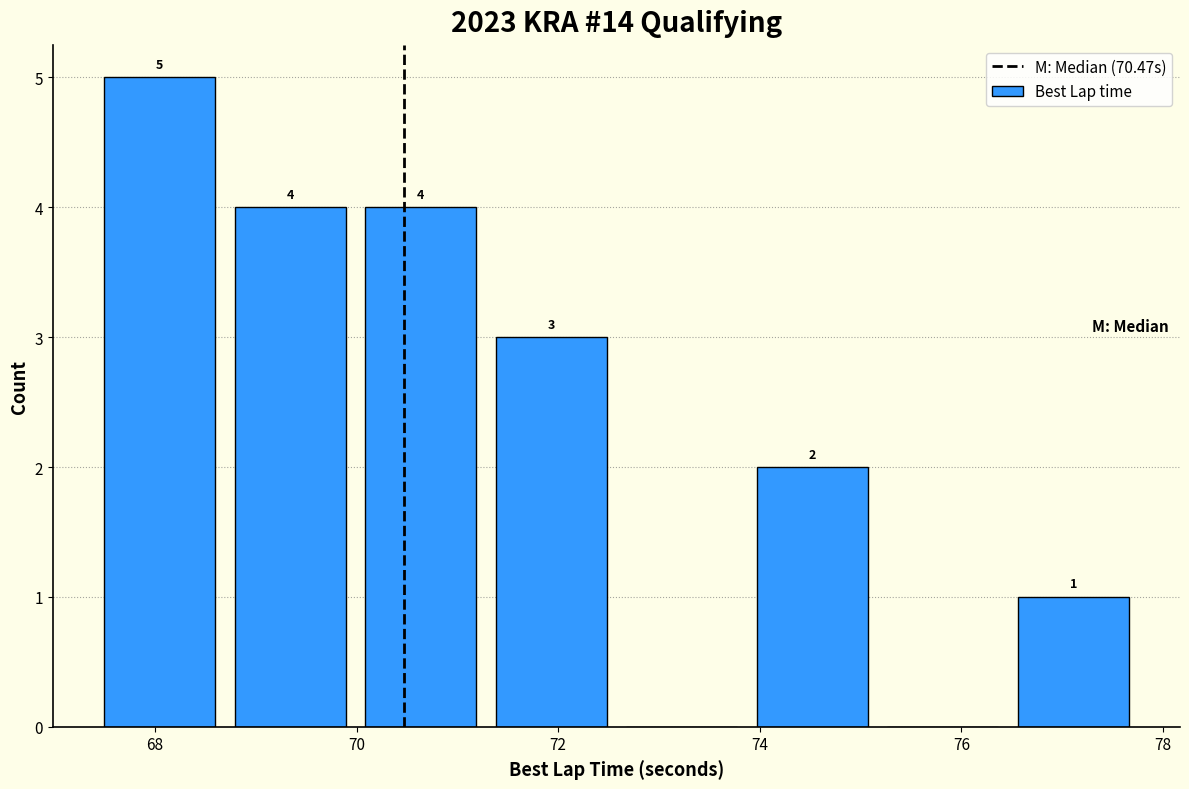

Which range on the x-axis has the tallest bar?

67.4 to 68.8